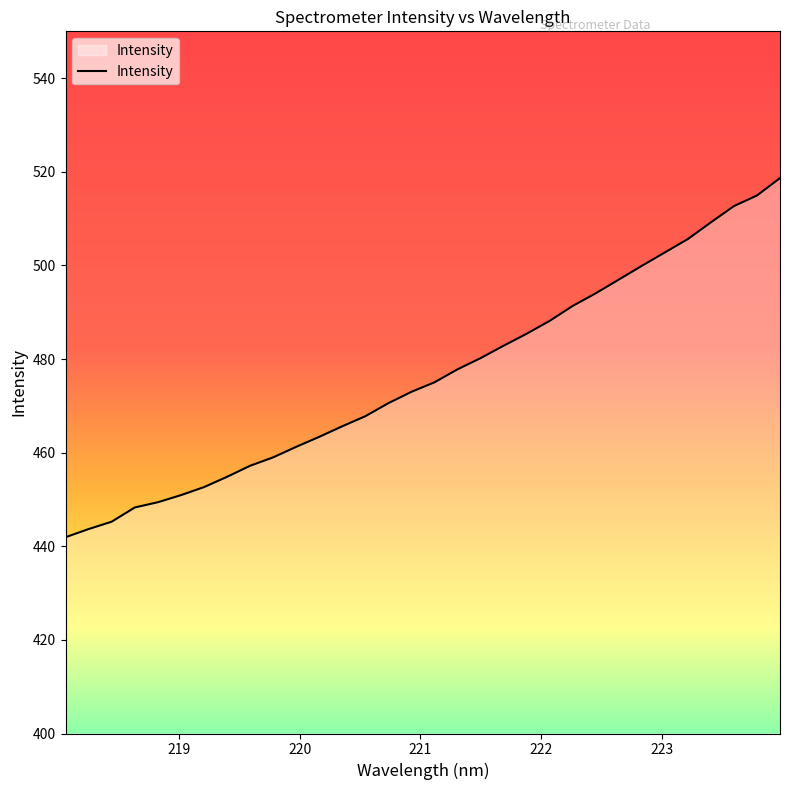

What is the maximum value shown in the chart?

518.6